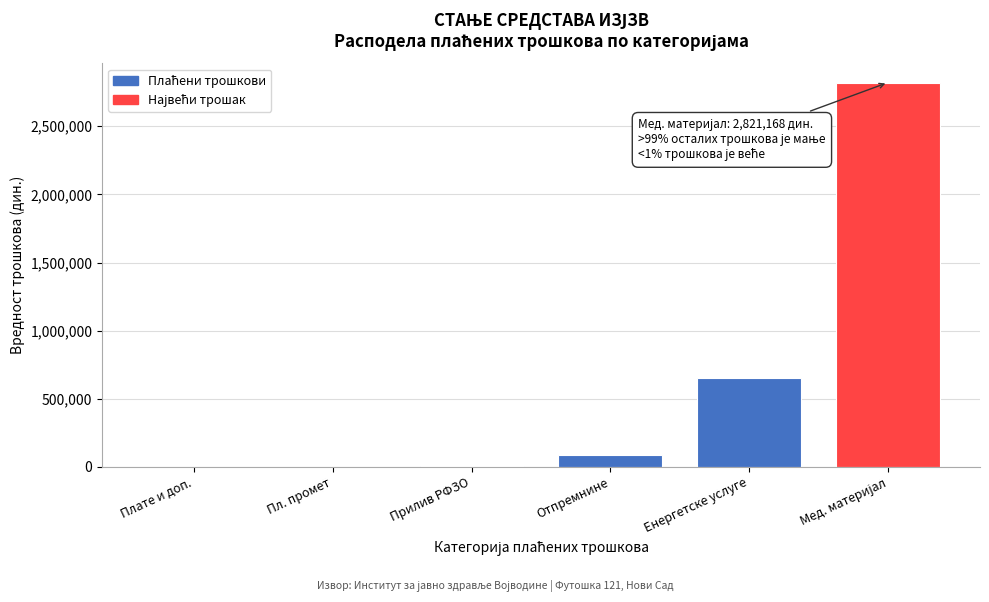

What is the greatest value displayed?

2821168.5